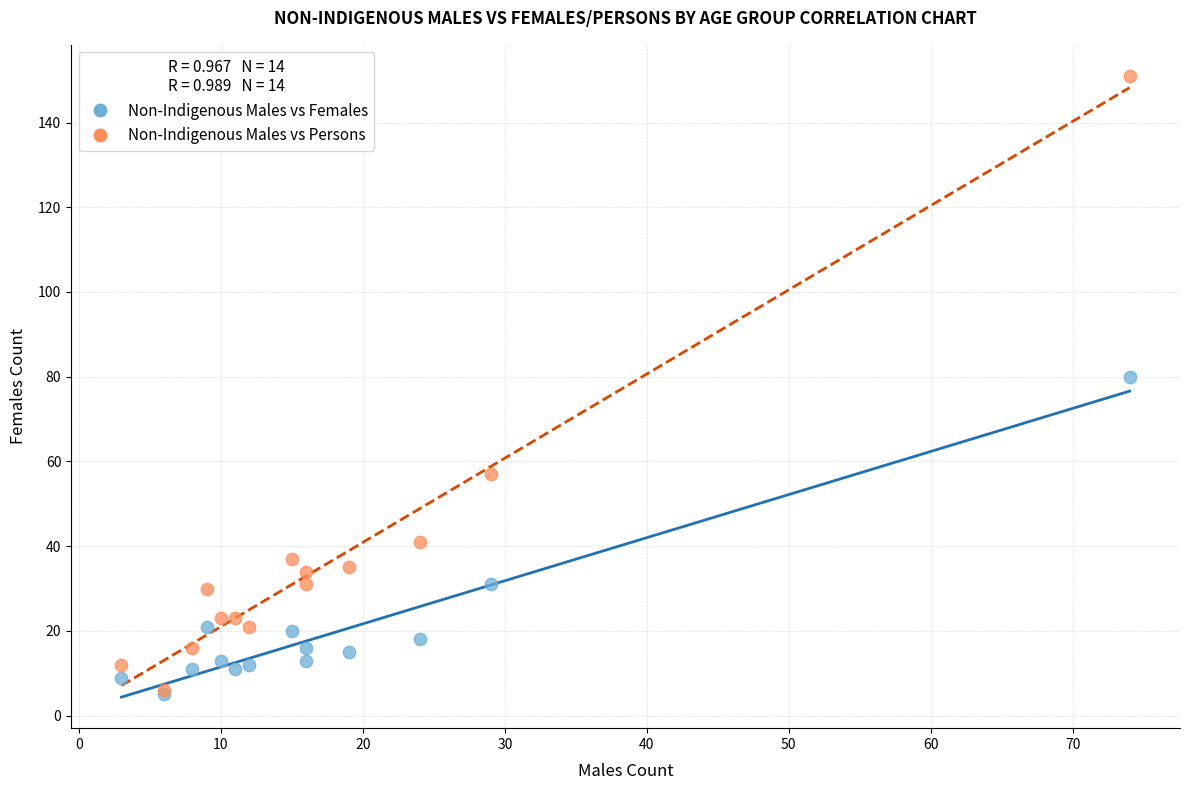

Across all series, what Y value is closest to 78?

80